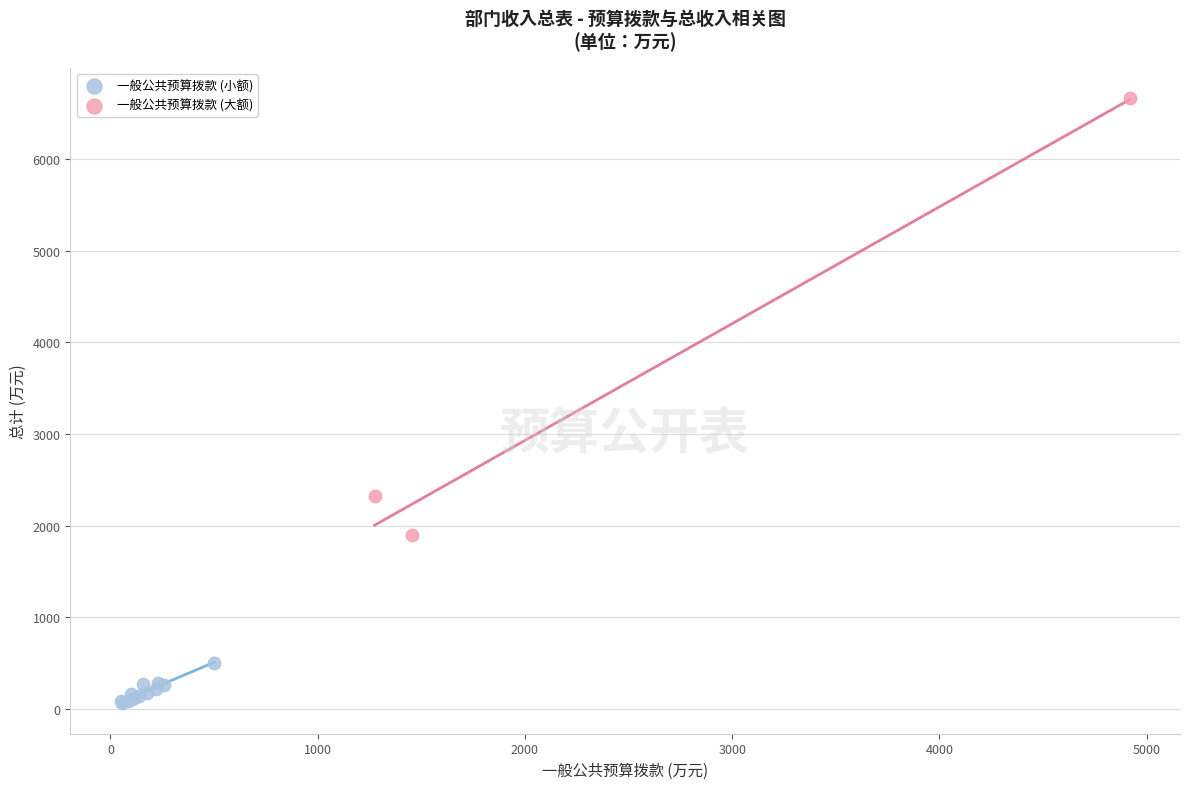

Which series contains the lowest Y value?

一般公共预算拨款 (小额)